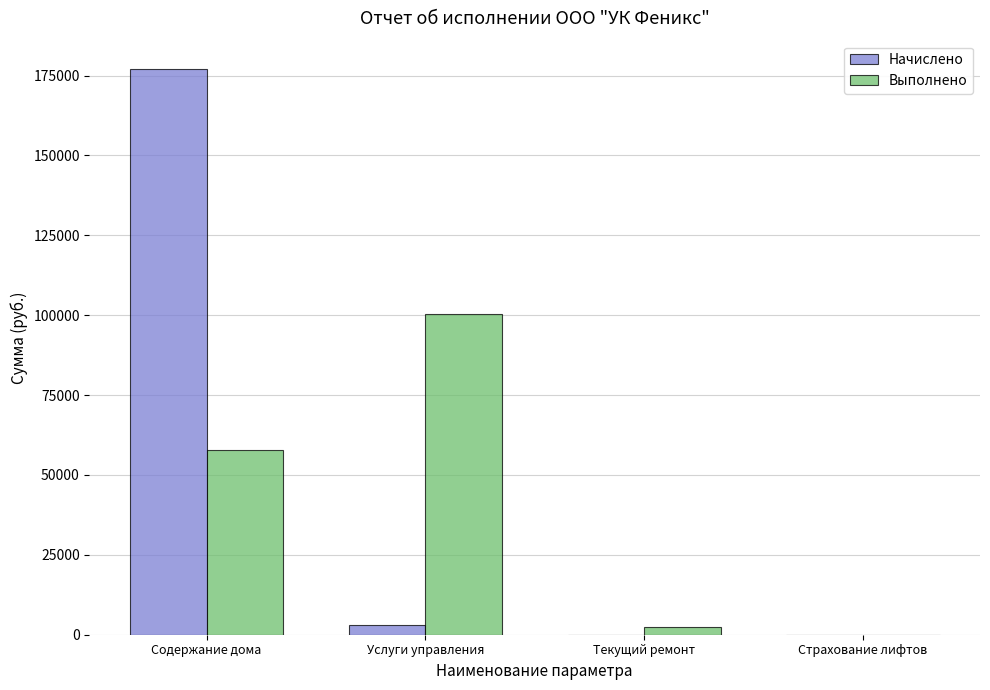

At which category is the sum across all series the highest?

Содержание дома